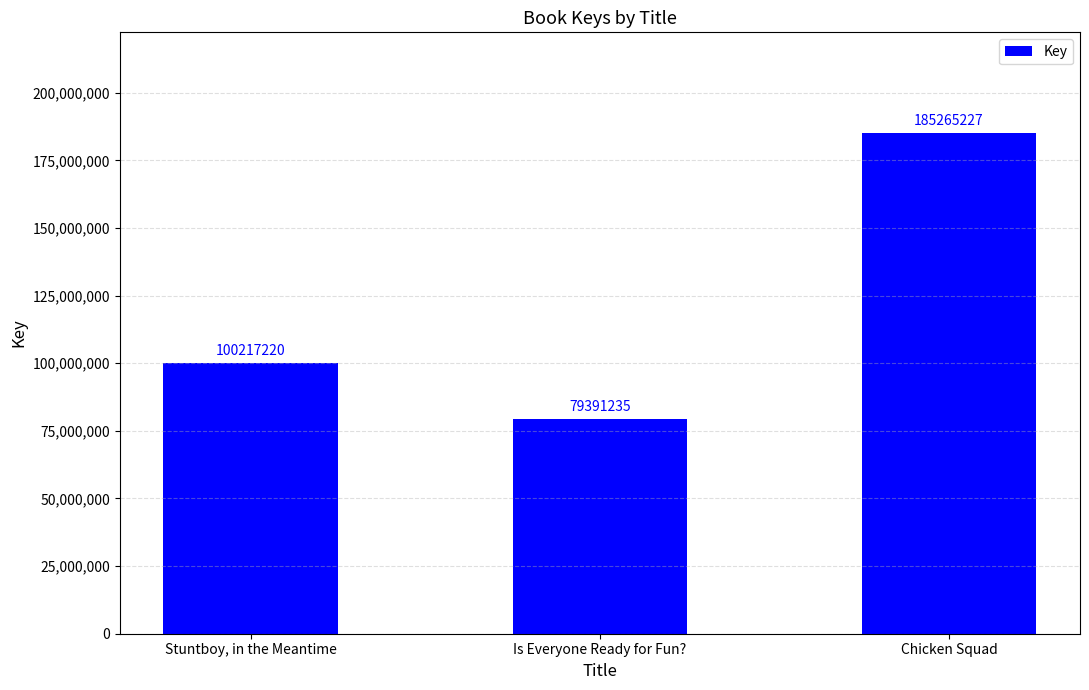

What is the ratio of the value at Chicken Squad to the value at Stuntboy, in the Meantime?

1.8